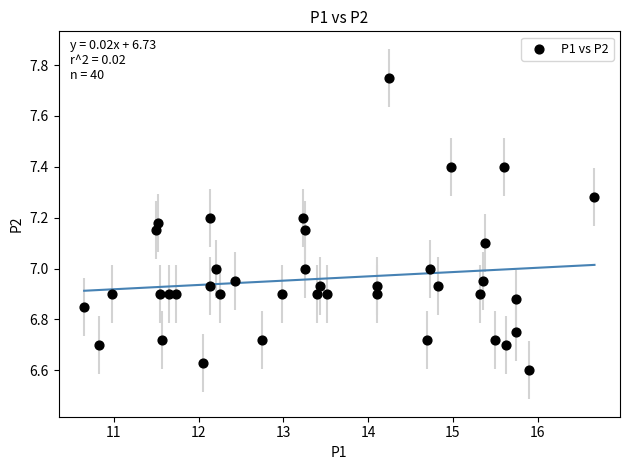

What is the range of X values (max minus min)?

6.0